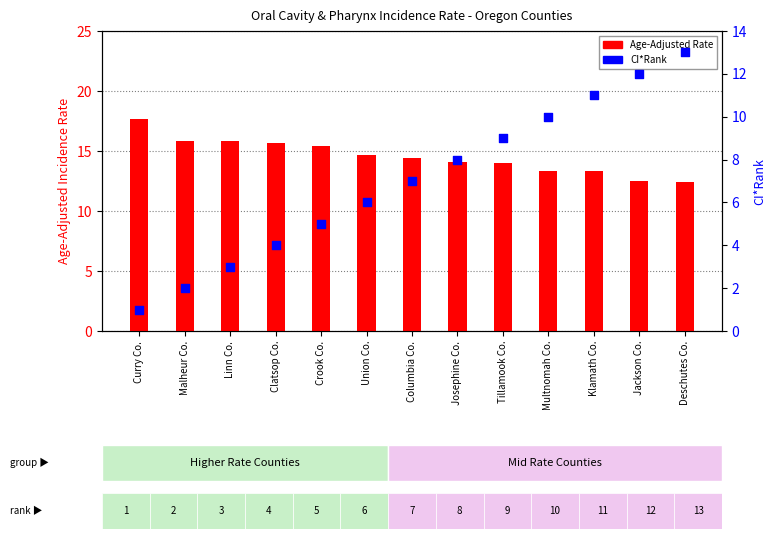

Which series reaches the maximum Y coordinate?

Age-Adjusted Rate